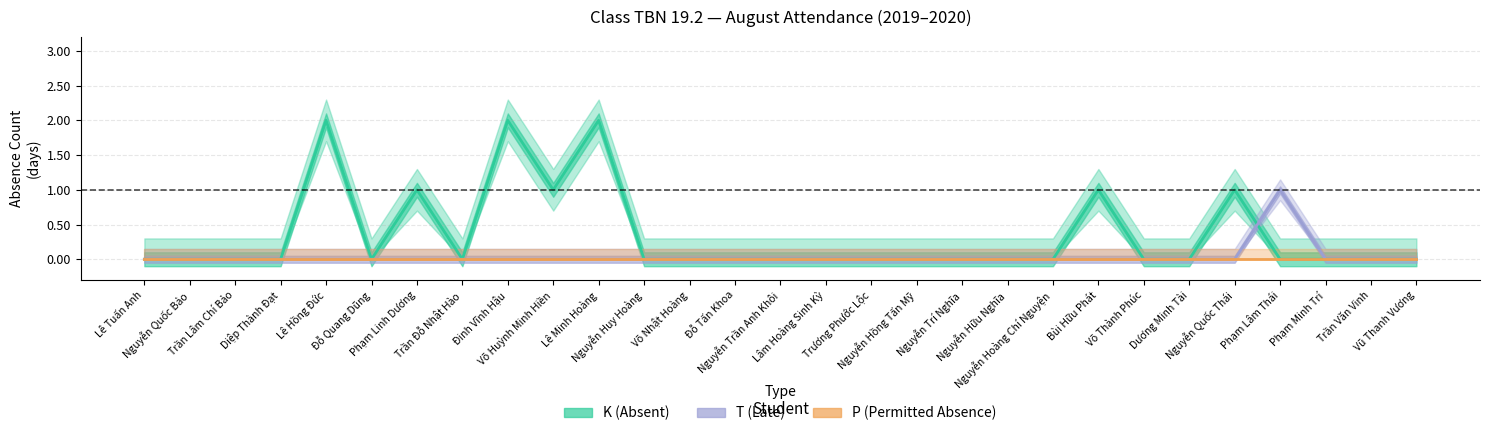

Reading left to right, transcribe all the data shown in this chart.

K (Absent): Lê Tuấn Anh=0	Nguyễn Quốc Bảo=0	Trần Lâm Chí Bảo=0	Diệp Thành Đạt=0	Lê Hồng Đức=2	Đỗ Quang Dũng=0	Phạm Linh Dương=1	Trần Đỗ Nhật Hào=0	Đinh Vĩnh Hậu=2	Võ Huỳnh Minh Hiền=1	Lê Minh Hoàng=2	Nguyễn Huy Hoàng=0	Võ Nhật Hoàng=0	Đỗ Tấn Khoa=0	Nguyễn Trần Anh Khôi=0	Lâm Hoàng Sinh Kỳ=0	Trương Phước Lộc=0	Nguyễn Hồng Tấn Mỹ=0	Nguyễn Trí Nghĩa=0	Nguyễn Hữu Nghĩa=0	Nguyễn Hoàng Chí Nguyện=0	Bùi Hữu Phát=1	Võ Thành Phúc=0	Dương Minh Tài=0	Nguyễn Quốc Thái=1	Phạm Lâm Thái=0	Phạm Minh Trí=0	Trần Văn Vinh=0	Vũ Thanh Vương=0
T (Late): Lê Tuấn Anh=0	Nguyễn Quốc Bảo=0	Trần Lâm Chí Bảo=0	Diệp Thành Đạt=0	Lê Hồng Đức=0	Đỗ Quang Dũng=0	Phạm Linh Dương=0	Trần Đỗ Nhật Hào=0	Đinh Vĩnh Hậu=0	Võ Huỳnh Minh Hiền=0	Lê Minh Hoàng=0	Nguyễn Huy Hoàng=0	Võ Nhật Hoàng=0	Đỗ Tấn Khoa=0	Nguyễn Trần Anh Khôi=0	Lâm Hoàng Sinh Kỳ=0	Trương Phước Lộc=0	Nguyễn Hồng Tấn Mỹ=0	Nguyễn Trí Nghĩa=0	Nguyễn Hữu Nghĩa=0	Nguyễn Hoàng Chí Nguyện=0	Bùi Hữu Phát=0	Võ Thành Phúc=0	Dương Minh Tài=0	Nguyễn Quốc Thái=0	Phạm Lâm Thái=1	Phạm Minh Trí=0	Trần Văn Vinh=0	Vũ Thanh Vương=0
P (Permitted): Lê Tuấn Anh=0	Nguyễn Quốc Bảo=0	Trần Lâm Chí Bảo=0	Diệp Thành Đạt=0	Lê Hồng Đức=0	Đỗ Quang Dũng=0	Phạm Linh Dương=0	Trần Đỗ Nhật Hào=0	Đinh Vĩnh Hậu=0	Võ Huỳnh Minh Hiền=0	Lê Minh Hoàng=0	Nguyễn Huy Hoàng=0	Võ Nhật Hoàng=0	Đỗ Tấn Khoa=0	Nguyễn Trần Anh Khôi=0	Lâm Hoàng Sinh Kỳ=0	Trương Phước Lộc=0	Nguyễn Hồng Tấn Mỹ=0	Nguyễn Trí Nghĩa=0	Nguyễn Hữu Nghĩa=0	Nguyễn Hoàng Chí Nguyện=0	Bùi Hữu Phát=0	Võ Thành Phúc=0	Dương Minh Tài=0	Nguyễn Quốc Thái=0	Phạm Lâm Thái=0	Phạm Minh Trí=0	Trần Văn Vinh=0	Vũ Thanh Vương=0